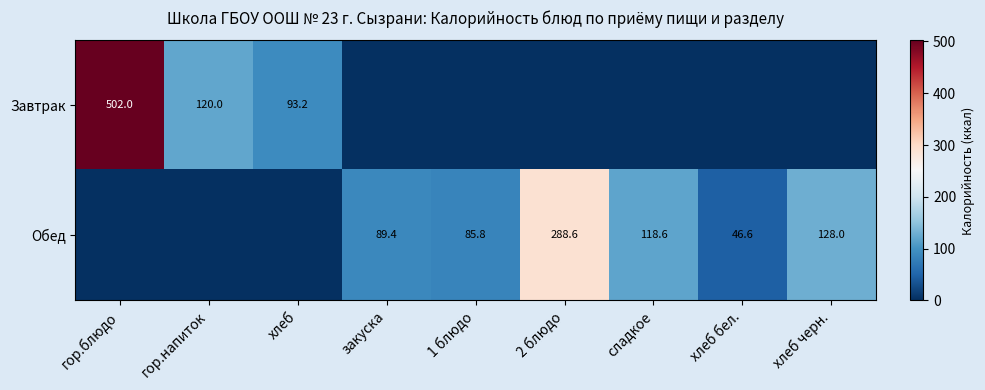

Is it true that Завтрак equals 93.2 at хлеб?

True